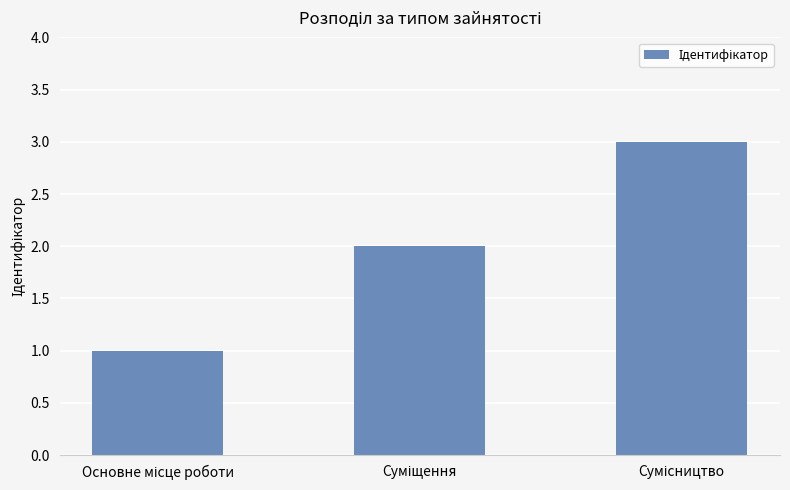

What is the greatest value displayed?

3